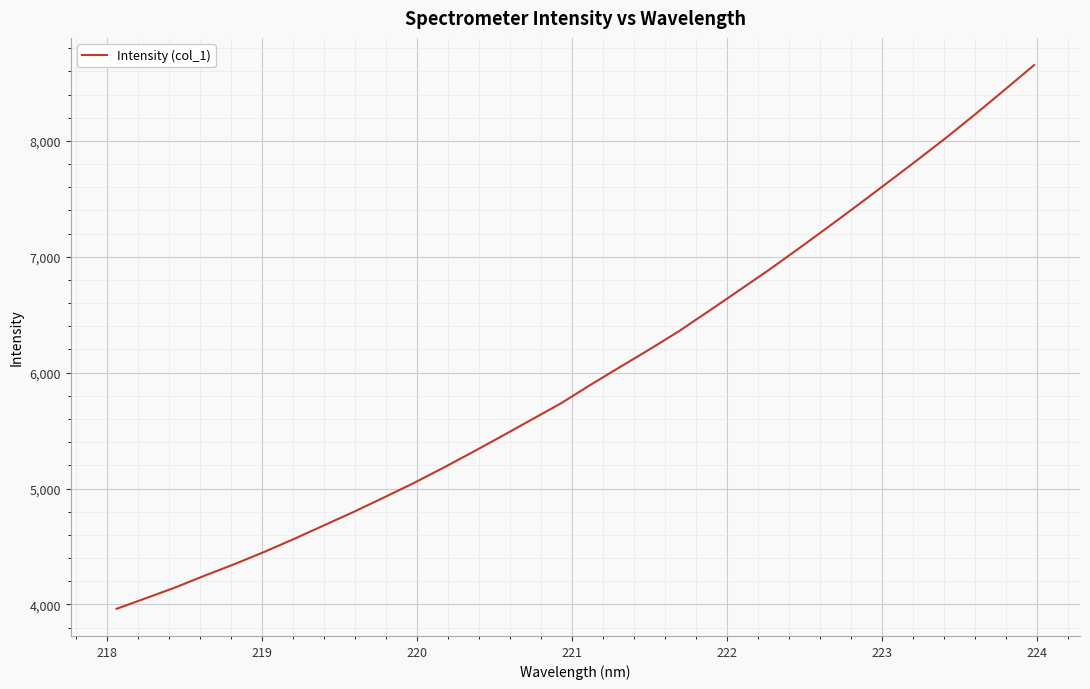

True or false: there are more than 2 points higher than both neighbors.

False